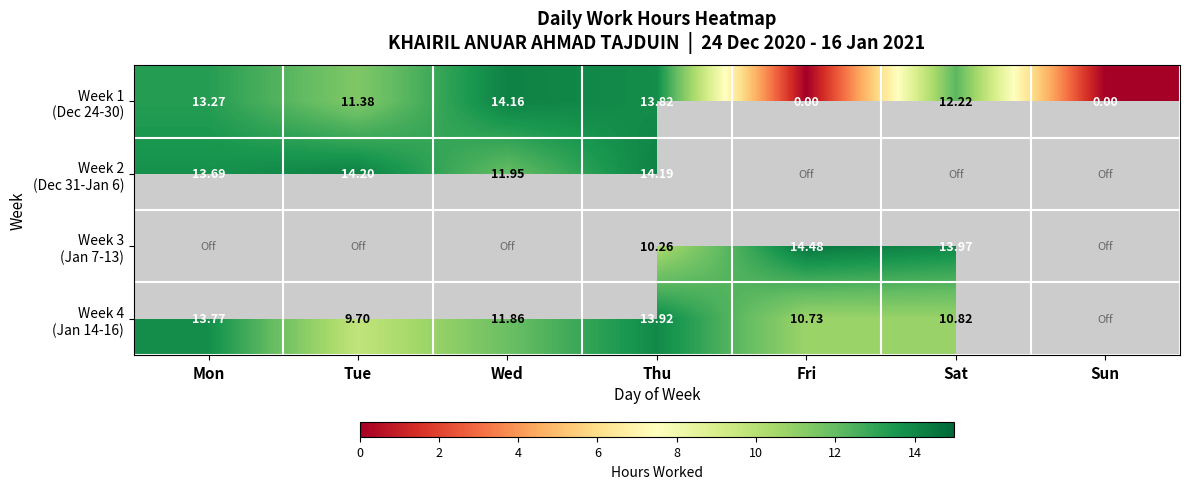

What is the difference between the highest and lowest values at Sat?

3.2